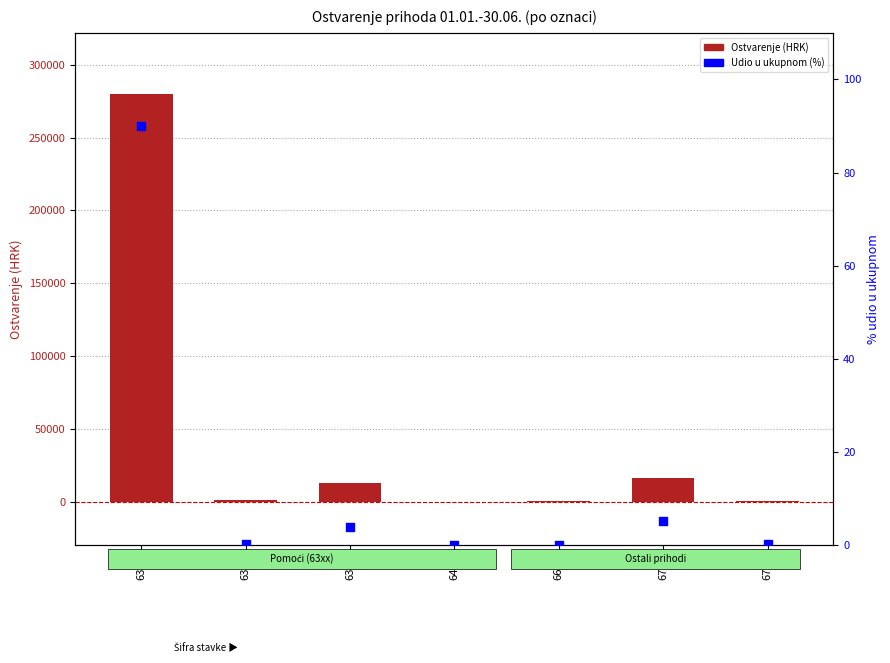

What are all the series names shown in the legend?

Ostvarenje (HRK), Udio u ukupnom (%)